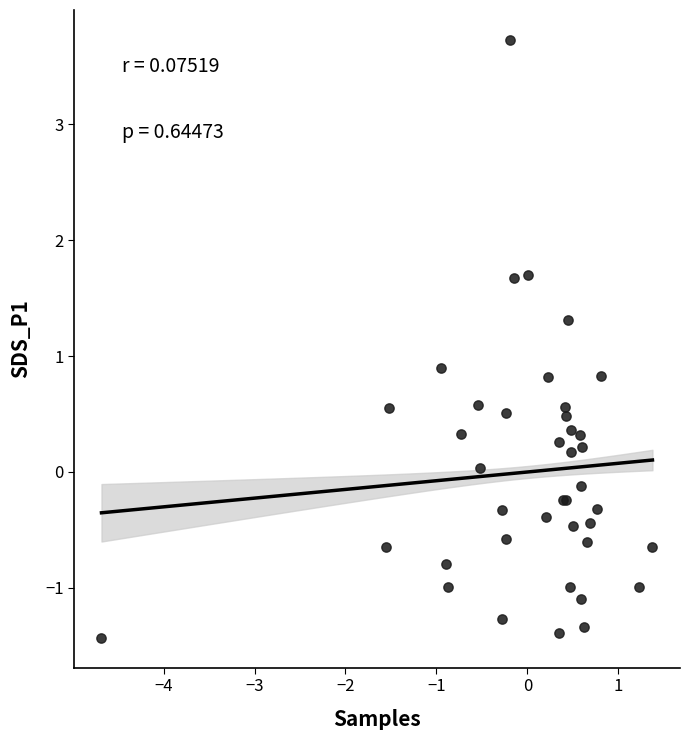

What Y value in the scatter plot is closest to 1?

0.9